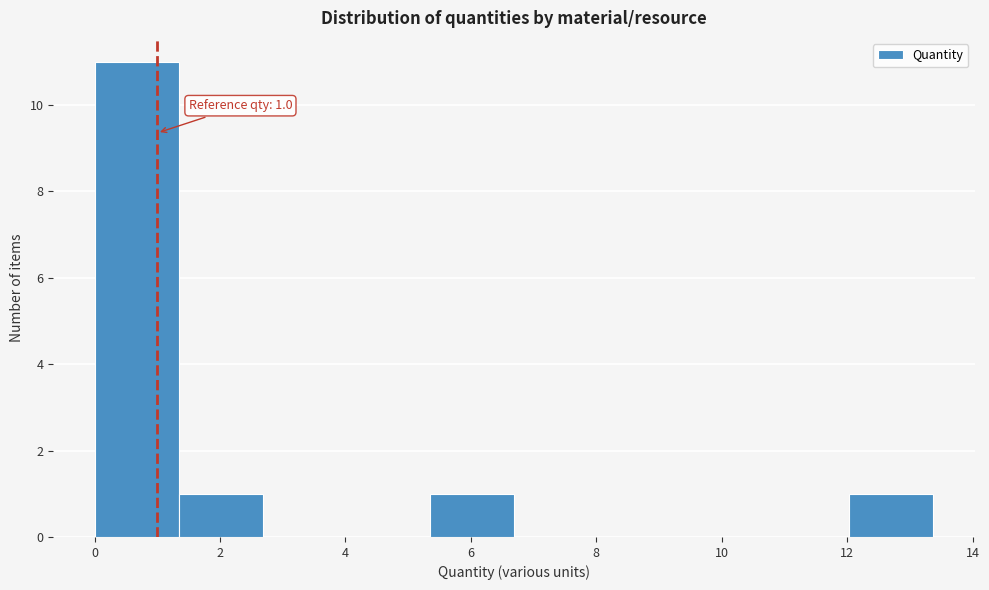

Which range on the x-axis has the tallest bar?

0.0 to 1.4